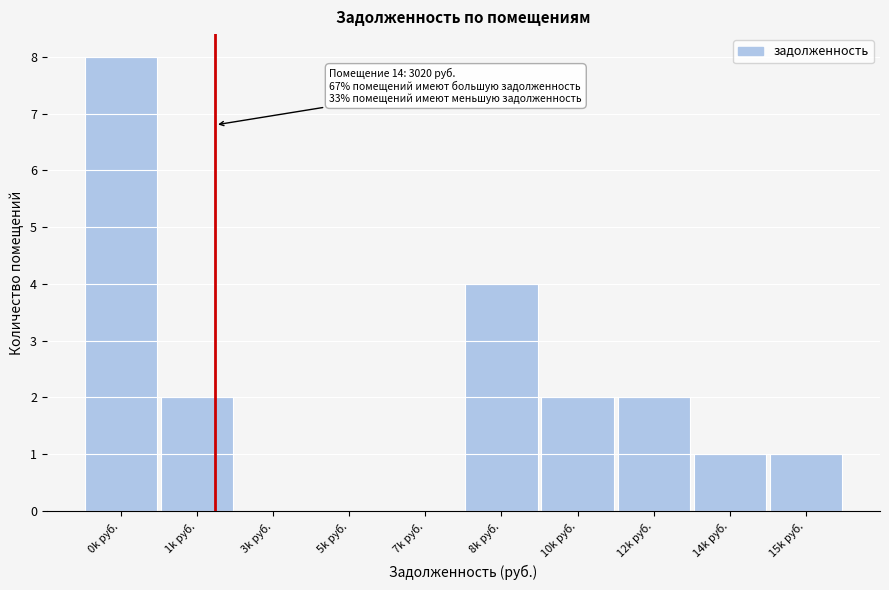

Reading left to right, extract all data points from this chart.

0k руб.=8	1k руб.=2	3k руб.=0	5k руб.=0	7k руб.=0	8k руб.=4	10k руб.=2	12k руб.=2	14k руб.=1	15k руб.=1